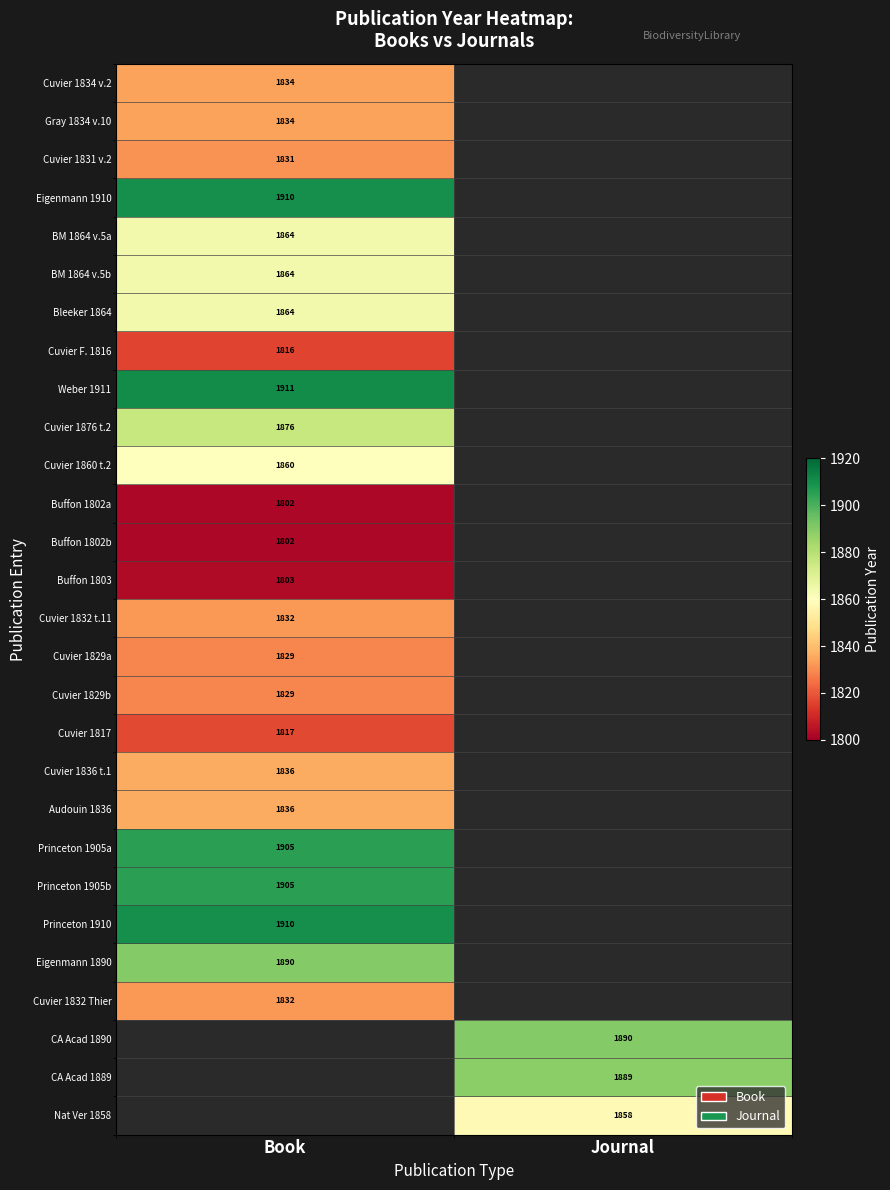

How many data points does each series have?

2